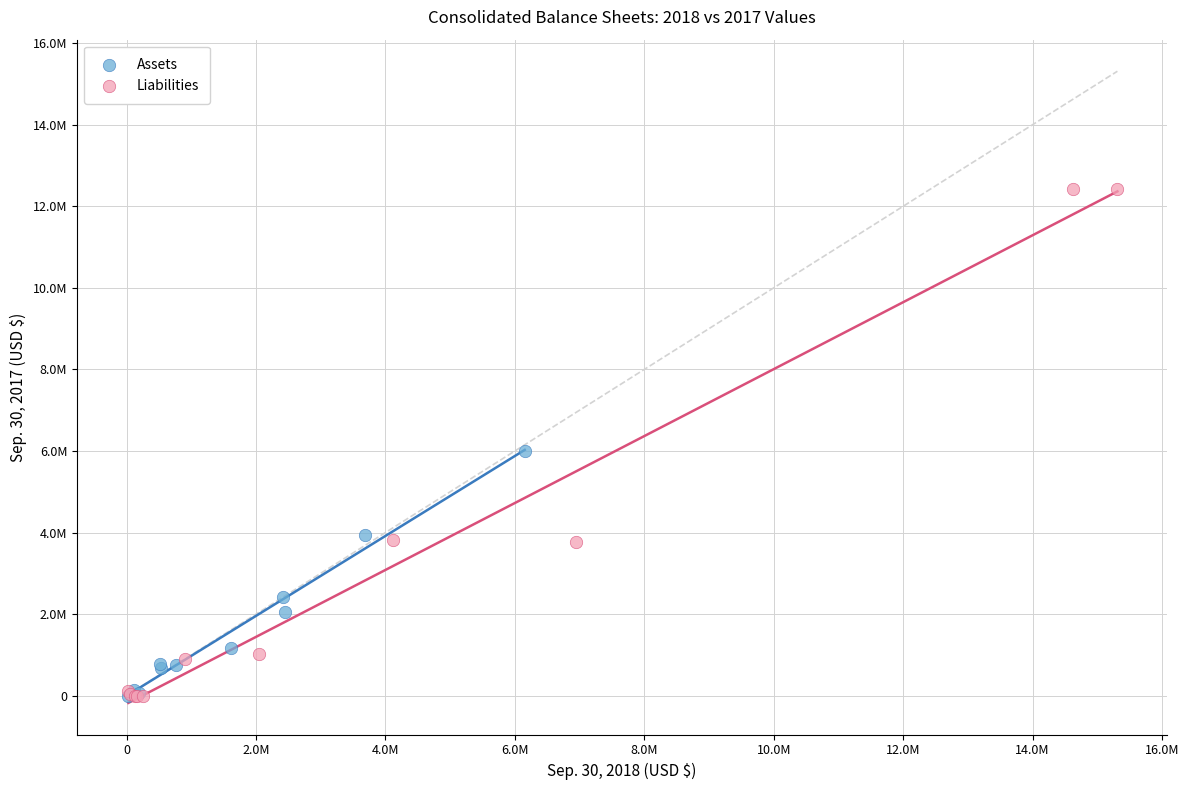

Which series reaches the maximum Y coordinate?

Liabilities